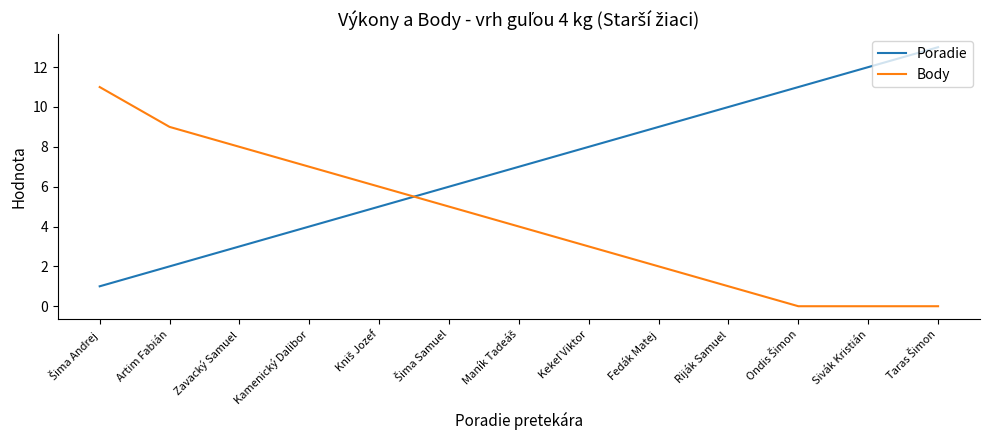

What position from the left is Riják Samuel?

10